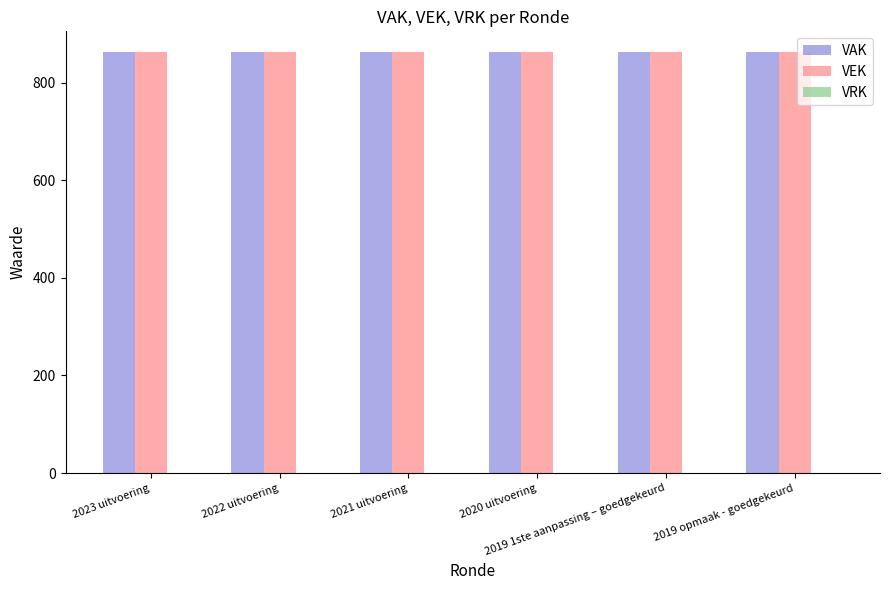

What is the total value across all series at 2022 uitvoering?

1724